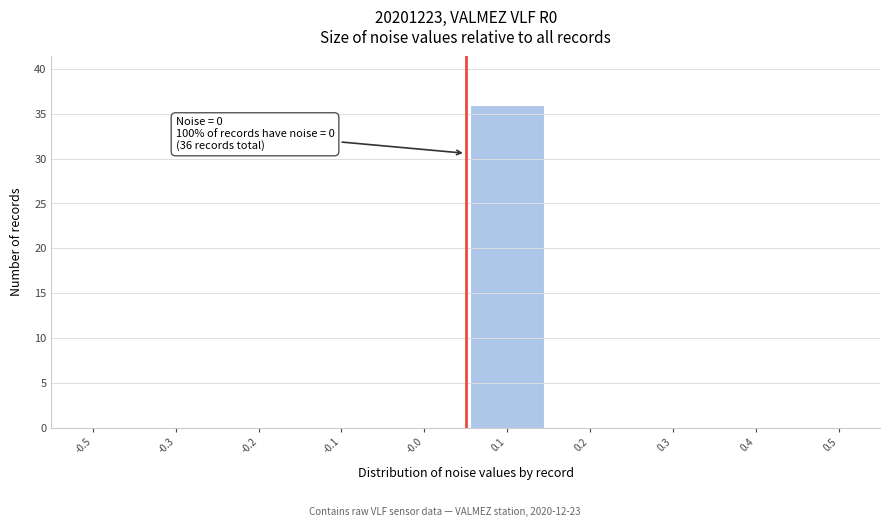

Reading left to right, what are all the values shown in this chart?

-0.5=0	-0.3=0	-0.2=0	-0.1=0	-0.0=0	0.1=36	0.2=0	0.3=0	0.4=0	0.5=0